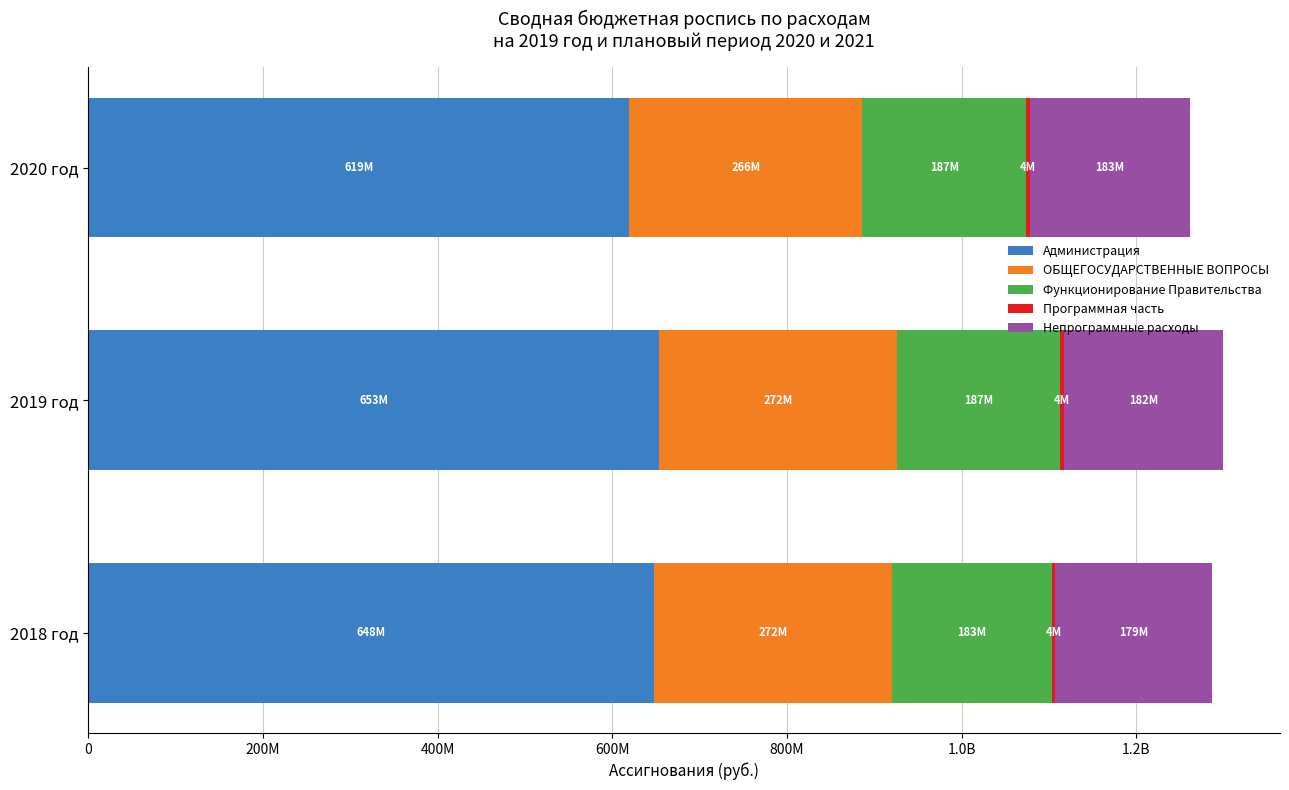

Reading left to right, transcribe all the data shown in this chart.

Администрация: 648335900.0	653310600.0	619470400.0
ОБЩЕГОСУДАРСТВЕННЫЕ ВОПРОСЫ: 272078657.9	272366877.5	266944836.3
Функционирование Правительства: 183077700.0	187014700.0	187494500.0
Программная часть: 4000000.0	4200000.0	4400000.0
Непрограммные расходы: 179077700.0	182814700.0	183094500.0